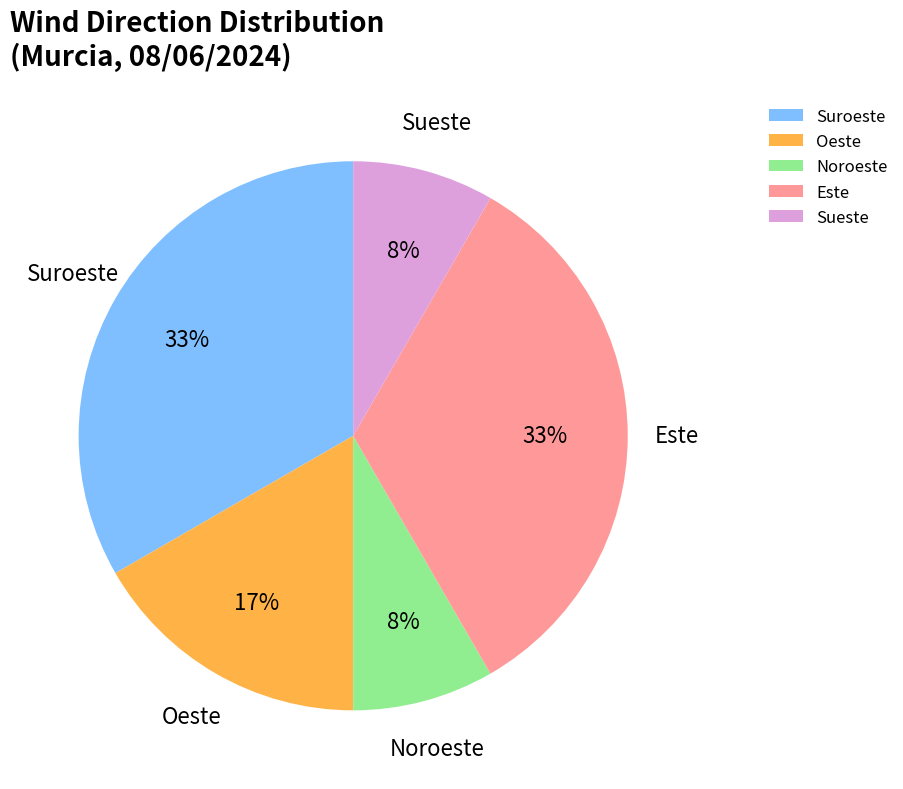

Between Este and Oeste, which is larger?

Este